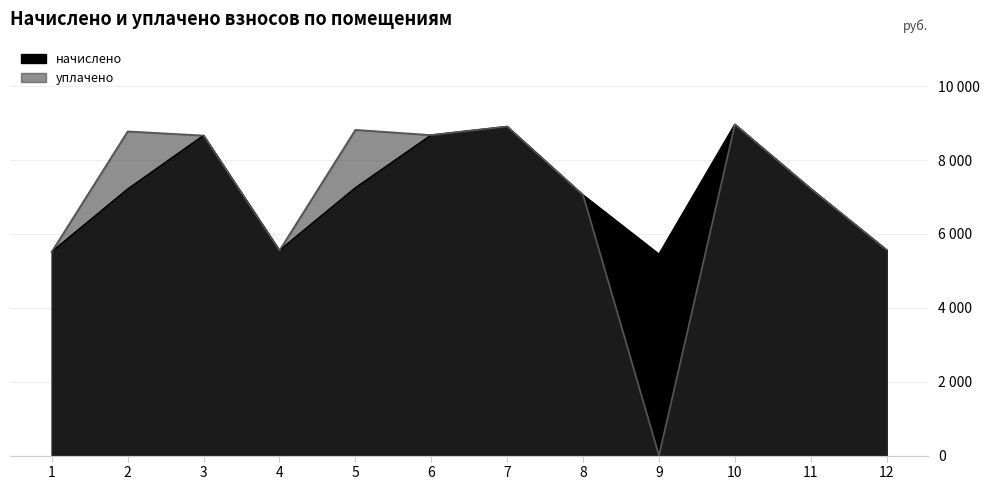

Rank the categories by начислено value from lowest to highest.

9, 1, 4, 12, 8, 2, 11, 5, 3, 6, 7, 10